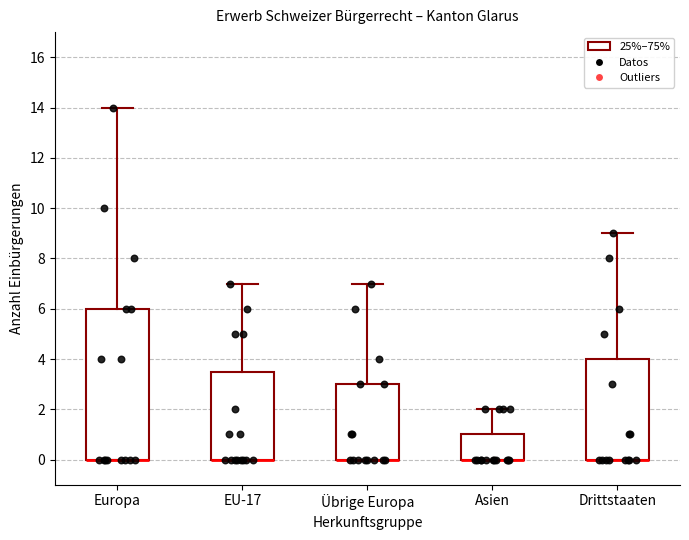

Which box is the tallest, from its lower edge to its upper edge?

Europa